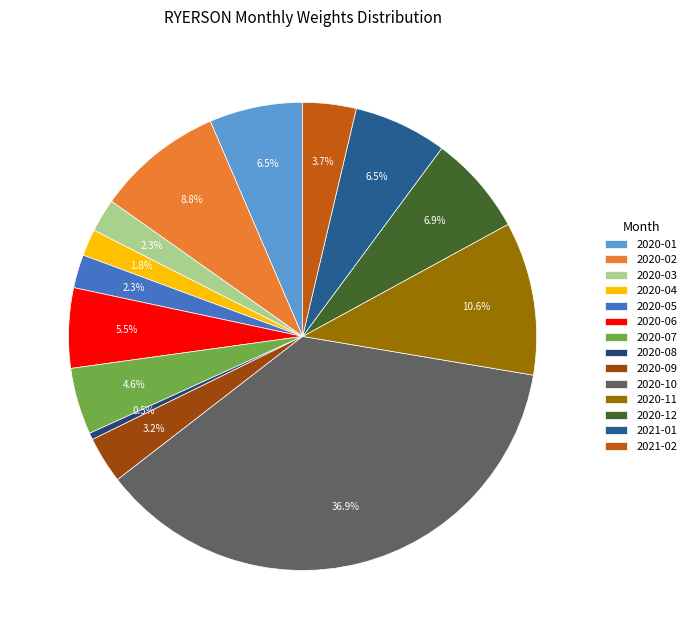

How many segments does this pie chart have?

14